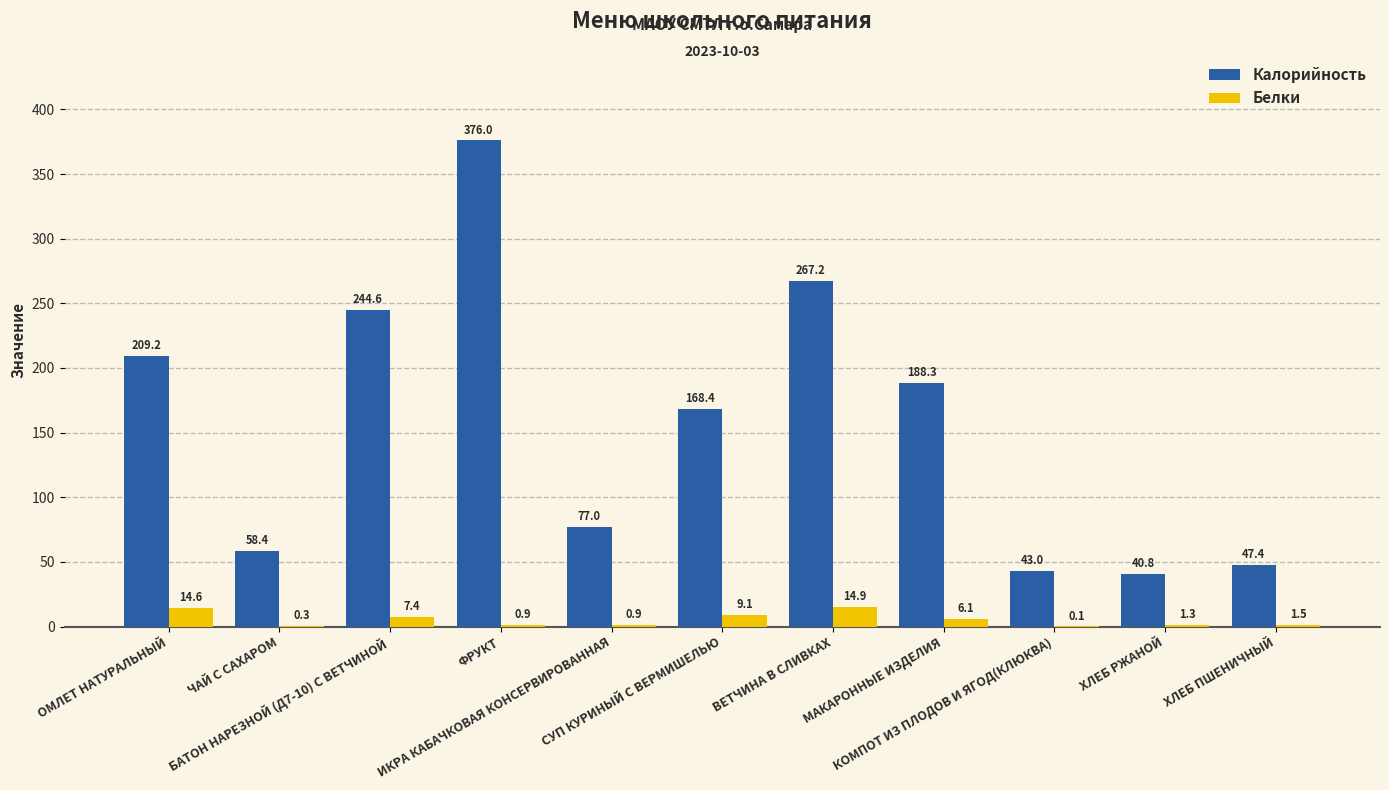

Reading left to right, what are all the values shown in this chart?

Калорийность: 209.2	58.4	244.6	376.0	77.0	168.4	267.2	188.3	43.0	40.8	47.4
Белки: 14.6	0.3	7.4	0.9	0.9	9.1	14.9	6.1	0.1	1.3	1.5